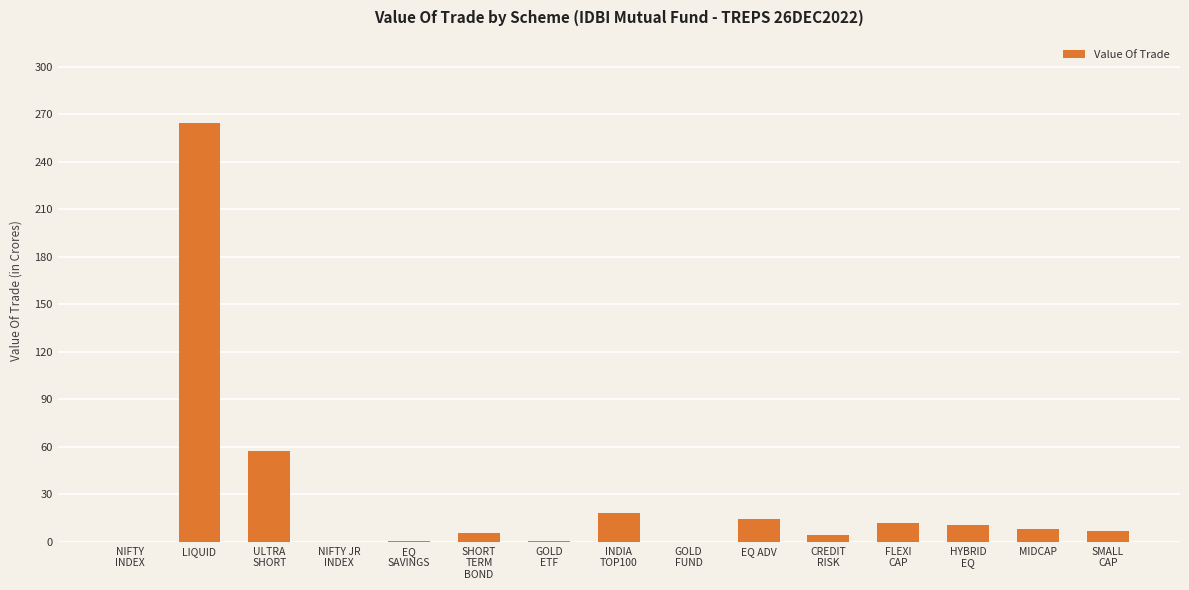

What is the maximum value shown in the chart?

264.2